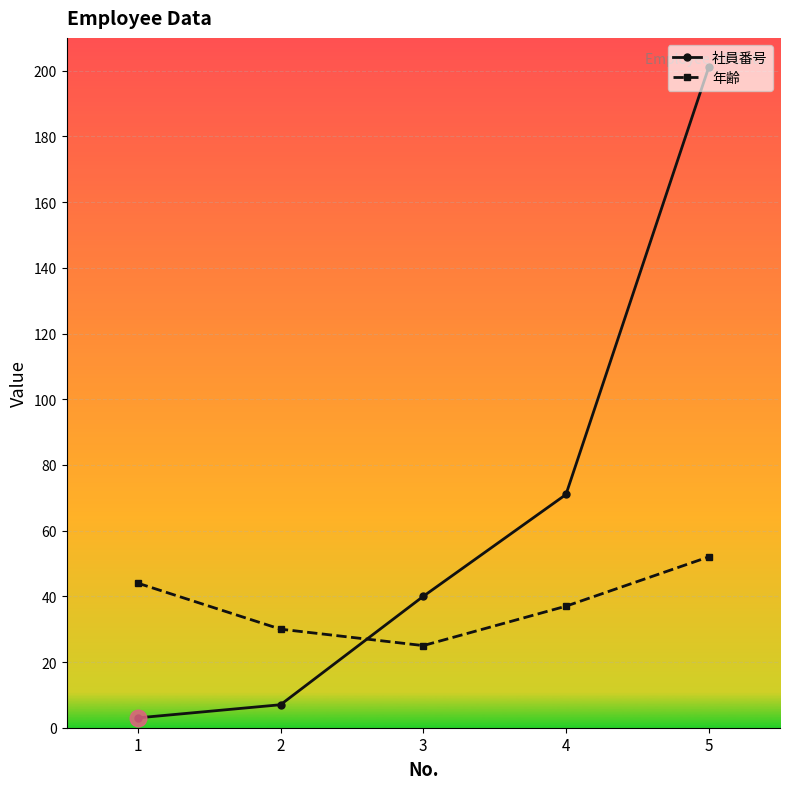

Where is 社員番号 nearest to the value 102?

4